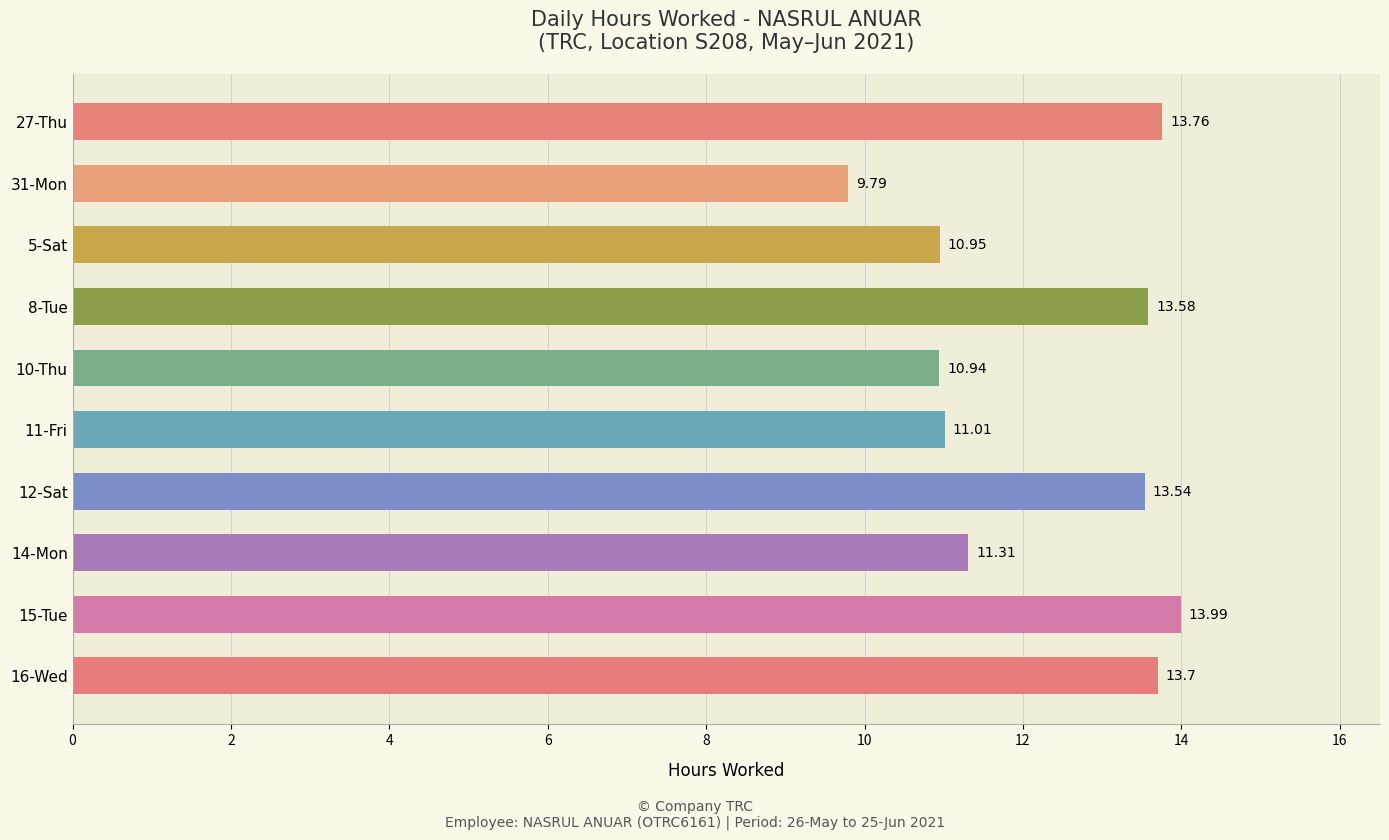

What is the maximum value shown in the chart?

14.0